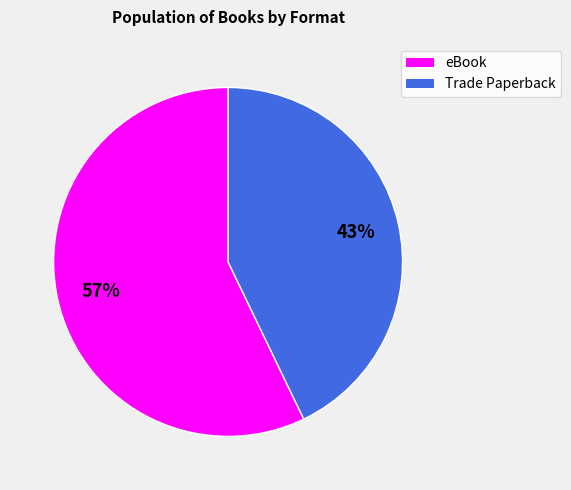

To the nearest percent, what portion does eBook represent?

57%